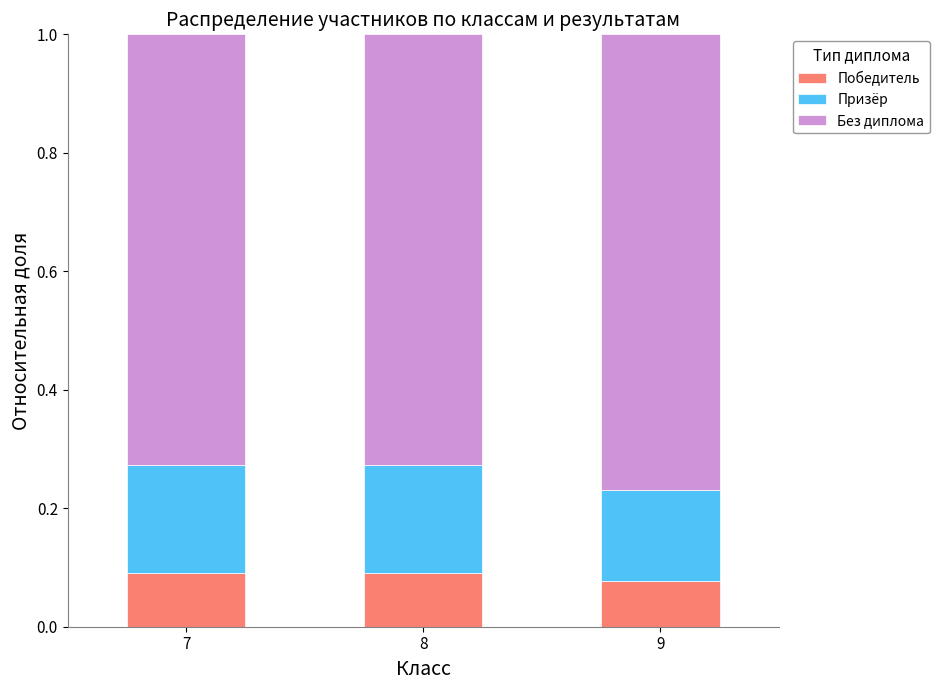

Is it true that Победитель equals 0.0 at 8?

False